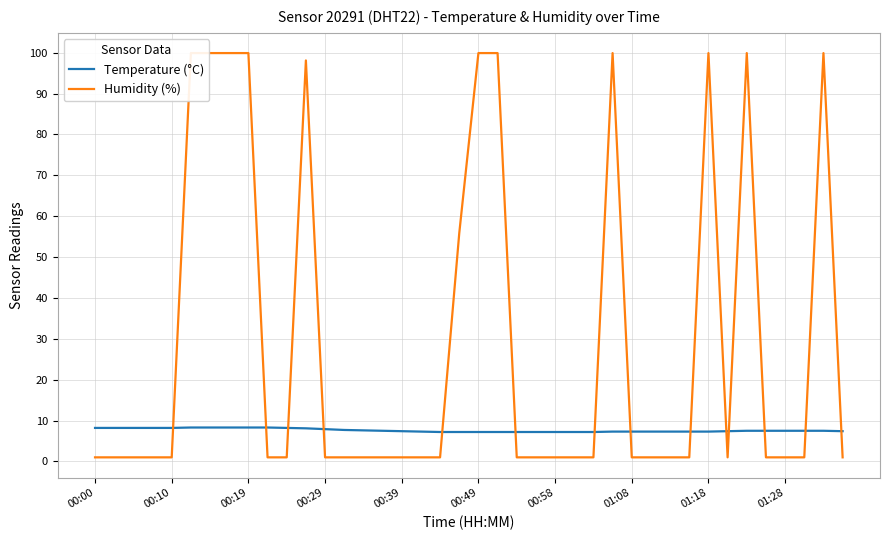

What is the maximum value for Temperature (°C)?

8.3